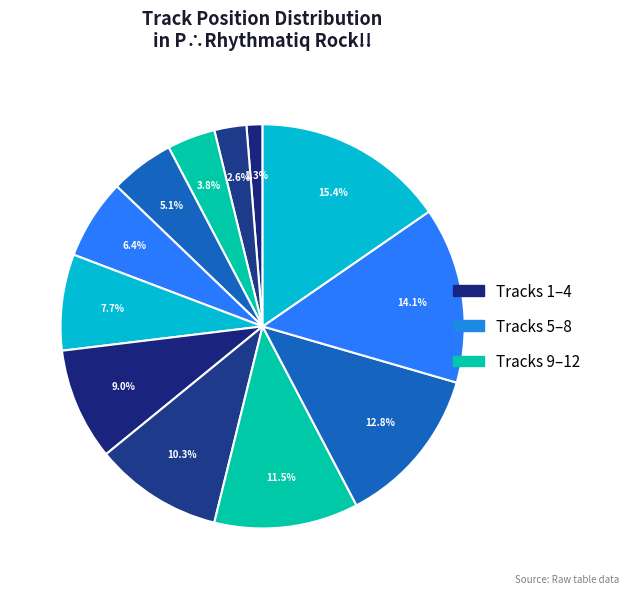

How many slices are in this pie chart?

12